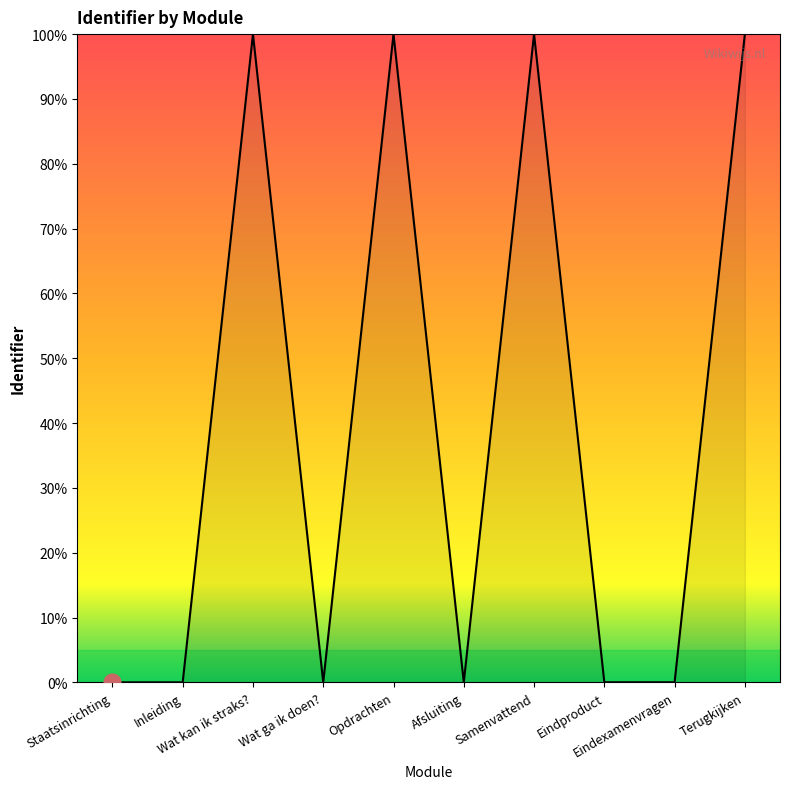

What is the difference between the maximum and minimum values?

100.0